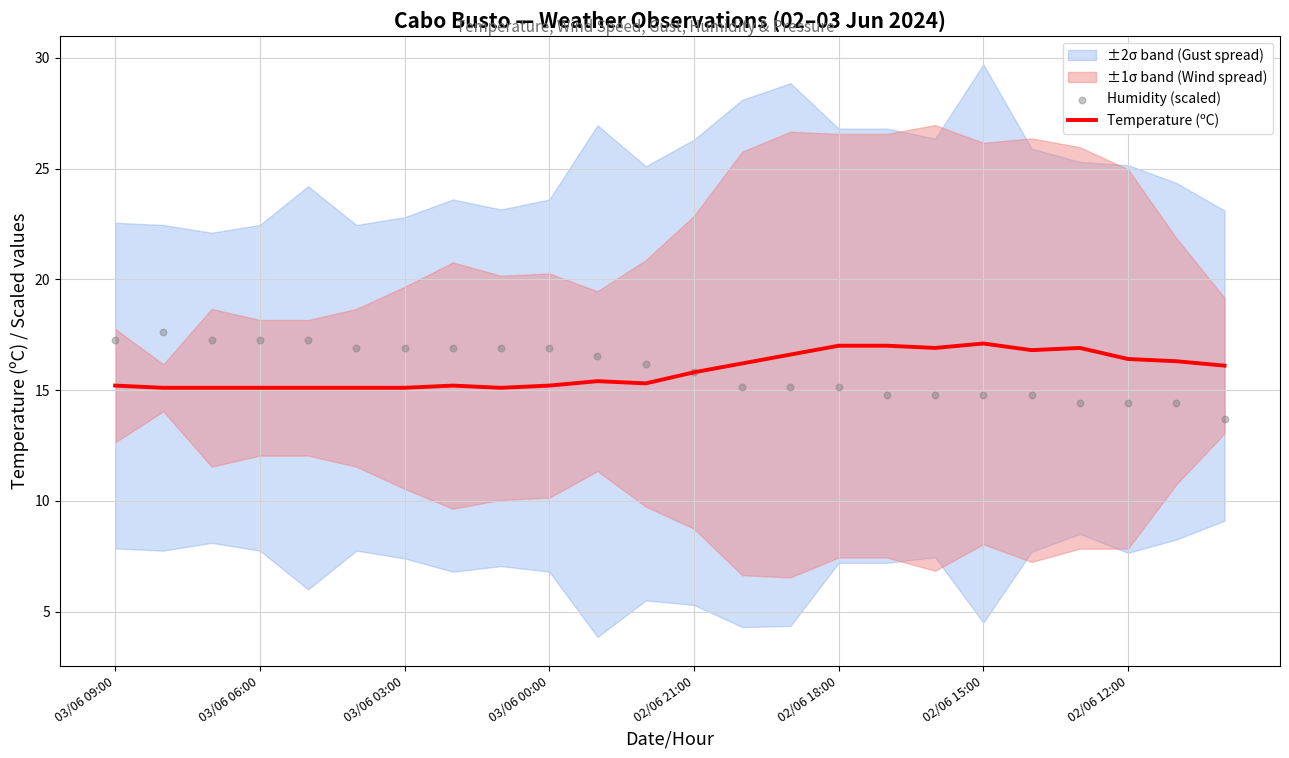

The Temperature (ºC) series shows 4.9 at 03/06 00:00. True or false?

False